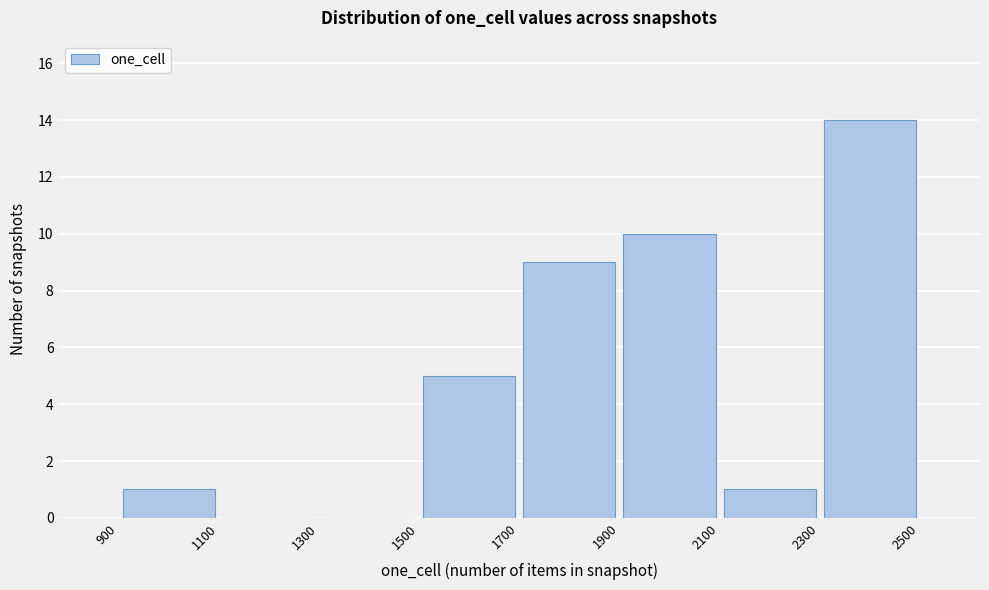

What is the height of the bar covering 2100 to 2300 on the x-axis? The values are not printed on the chart, so give them approximately, as read against the axis.

1